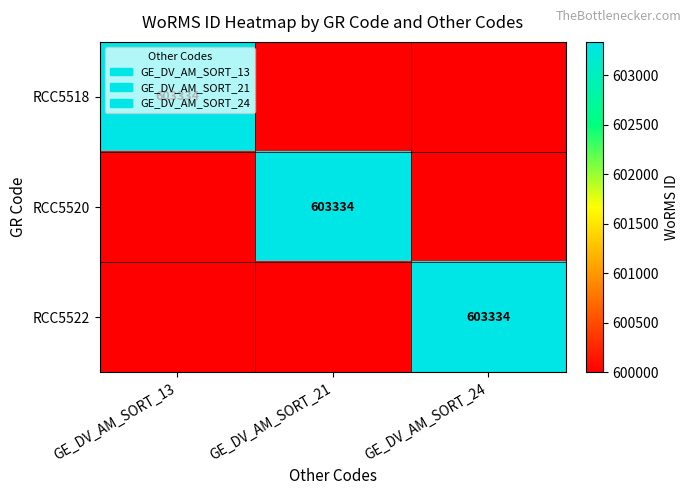

True or false: RCC5518 has a value of 1046427 at GE_DV_AM_SORT_13.

False